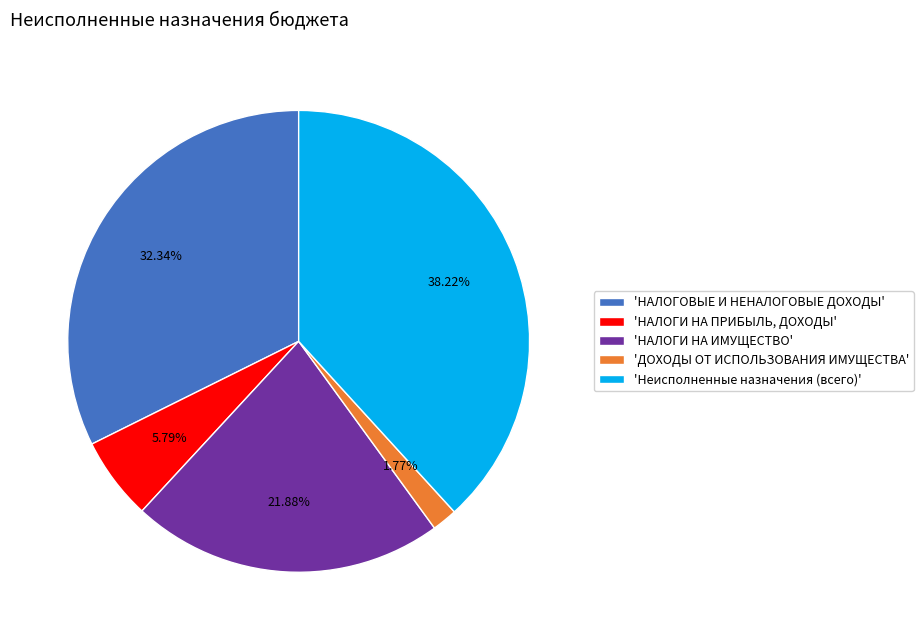

Count the number of slices in the pie.

5